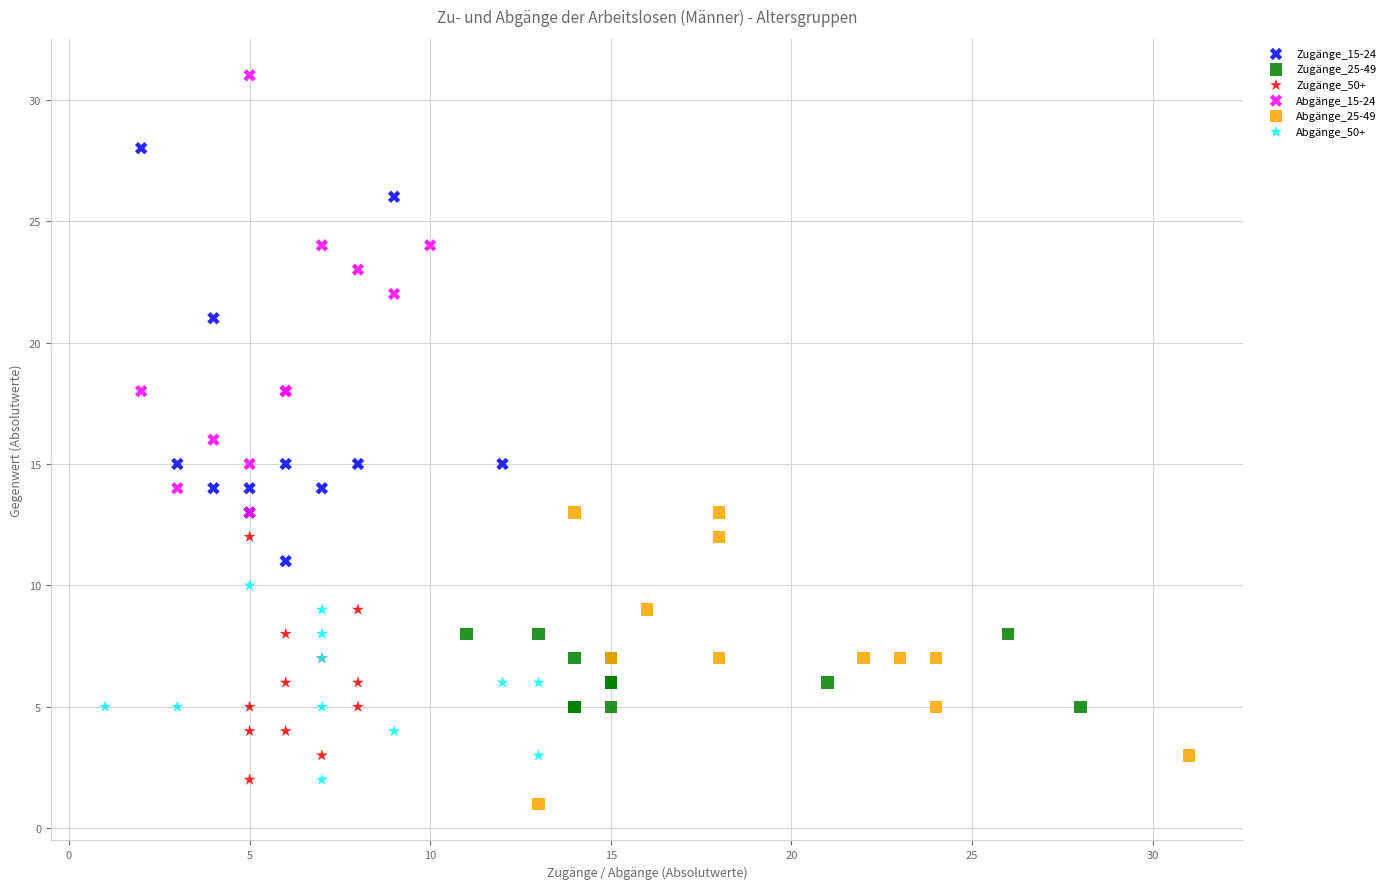

Which series reaches the maximum Y coordinate?

Abgänge_15-24